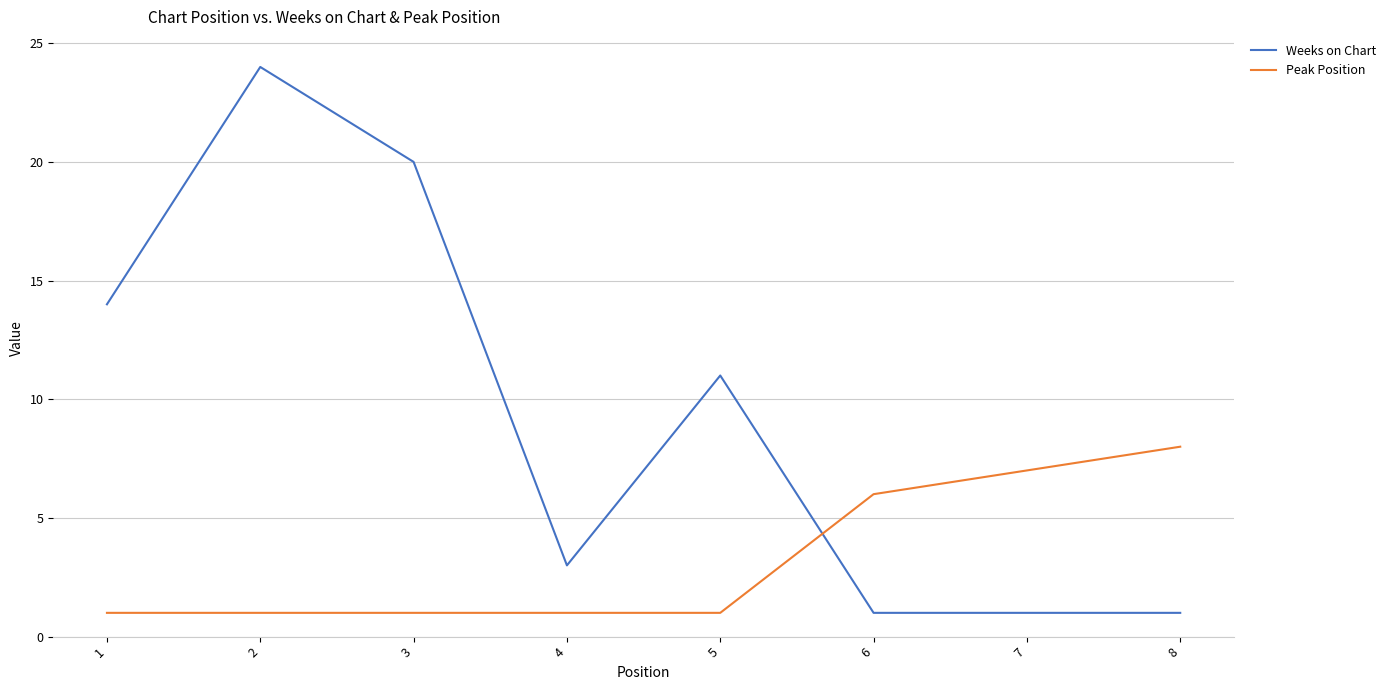

At how many categories does at least one series exceed 16?

2